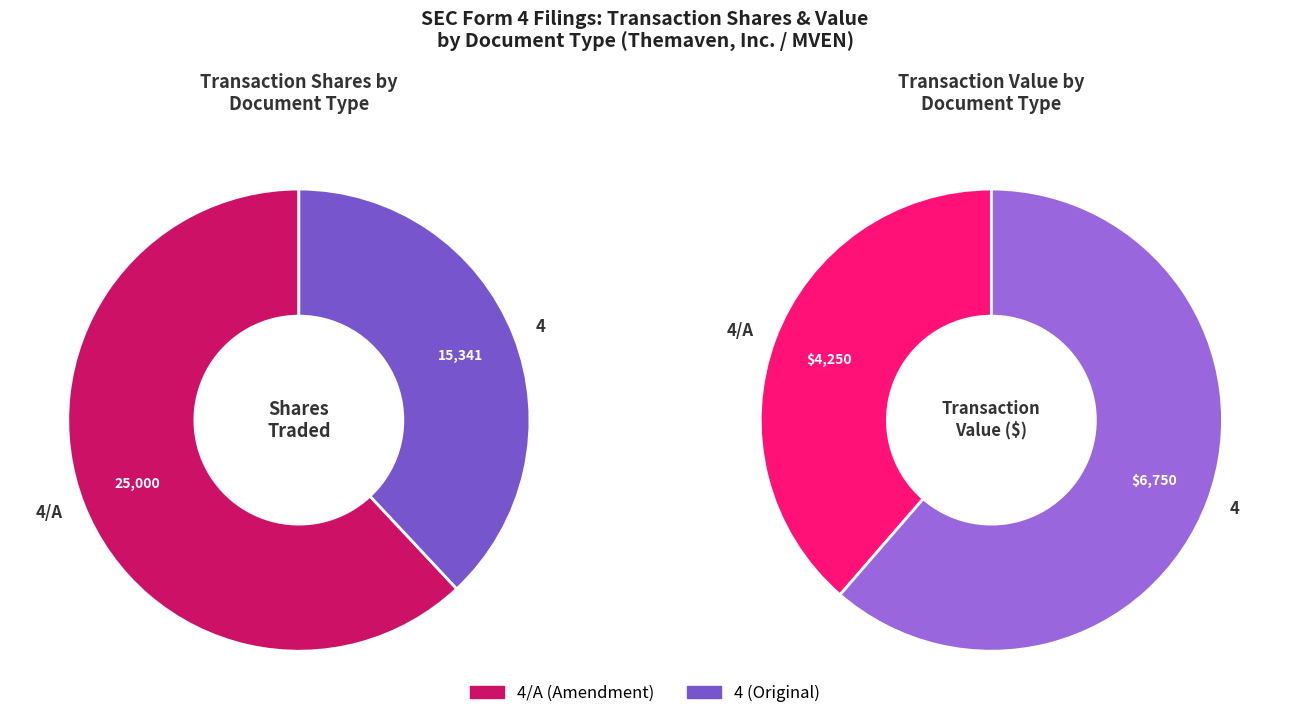

How much of the chart is everything except 4?

62.0%